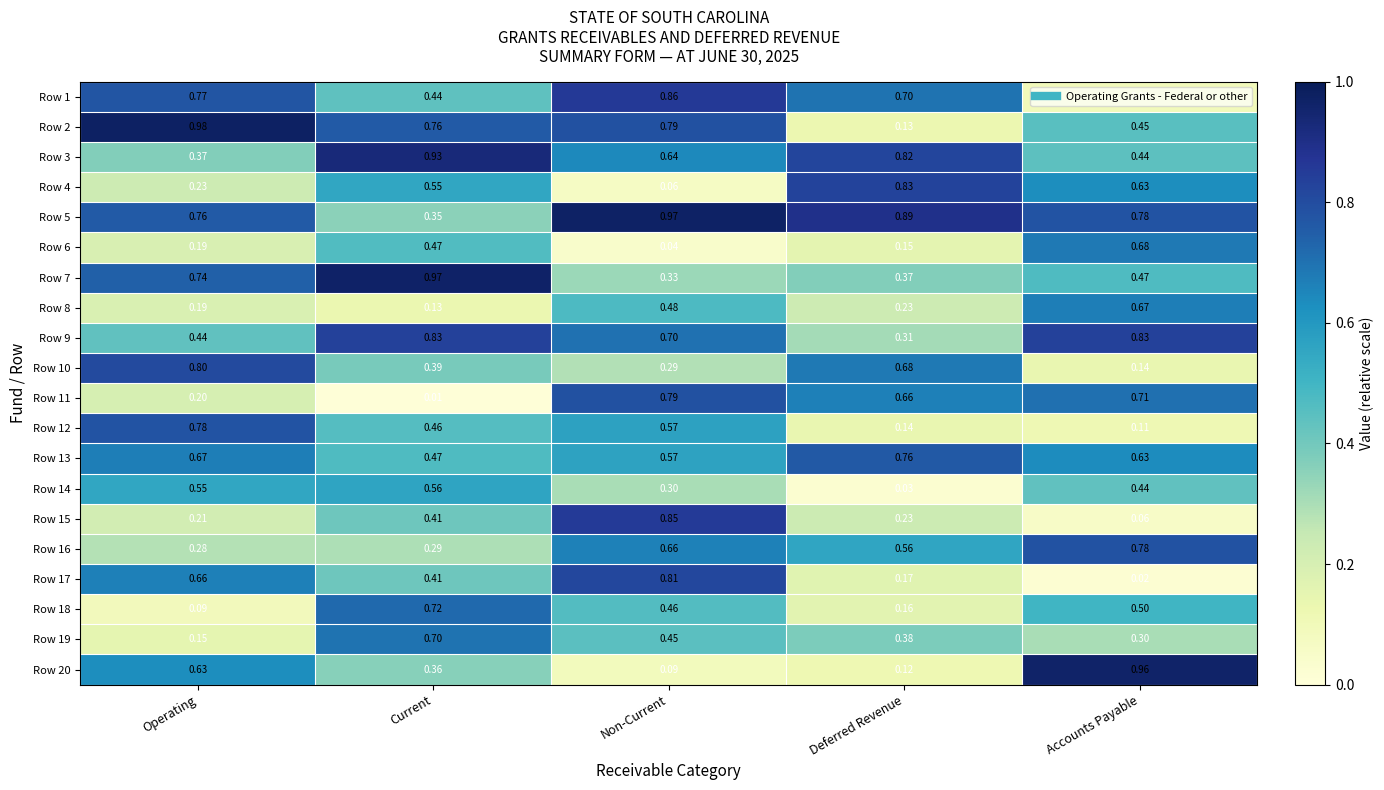

At which category does the chart reach its peak across all series?

Operating